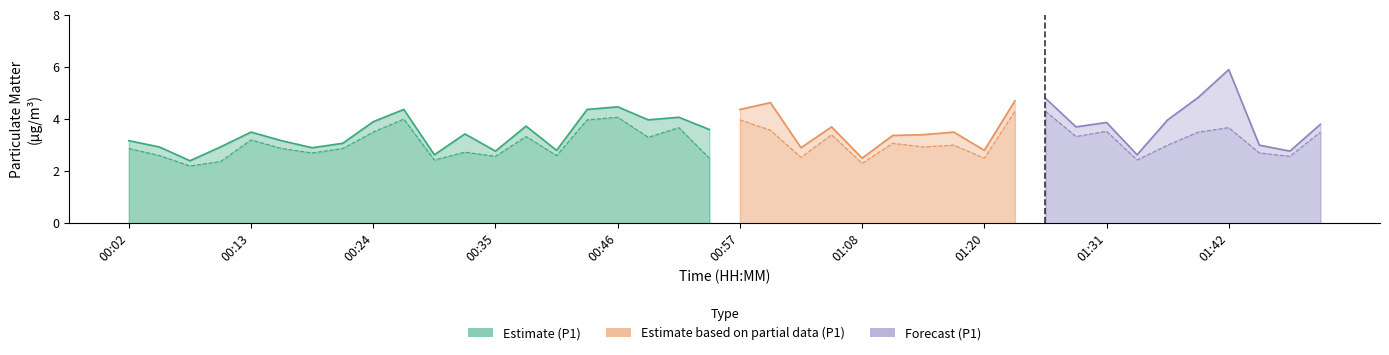

Rank the categories by P1 value from highest to lowest.

01:42, 01:39, 01:25, 01:22, 01:00, 00:46, 00:27, 00:43, 00:57, 00:51, 00:49, 01:36, 00:24, 01:31, 01:51, 00:38, 01:05, 01:28, 00:54, 00:13, 01:17, 00:32, 01:14, 01:11, 00:02, 00:16, 00:21, 01:45, 00:04, 00:10, 00:18, 01:03, 00:40, 01:20, 00:35, 01:48, 00:29, 01:34, 01:08, 00:07